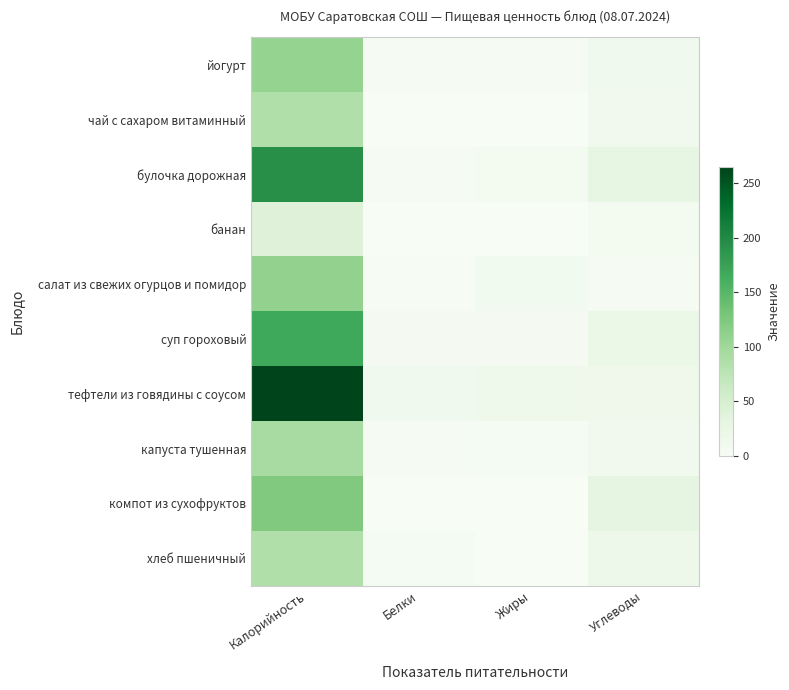

Reading right to left, extract all data points from this chart.

йогурт: Углеводы=12.3	Жиры=4.0	Белки=4.0	Калорийность=107.6
чай с сахаром витаминный: Углеводы=11.3	Жиры=0.2	Белки=0.2	Калорийность=86.4
булочка дорожная: Углеводы=28.5	Жиры=7.4	Белки=3.5	Калорийность=194.0
банан: Углеводы=8.1	Жиры=0.2	Белки=0.9	Калорийность=40.0
салат из свежих огурцов и помидор: Углеводы=3.7	Жиры=10.1	Белки=1.1	Калорийность=110.1
суп гороховый: Углеводы=22.3	Жиры=5.6	Белки=6.2	Калорийность=167.0
тефтели из говядины с соусом: Углеводы=14.6	Жиры=16.5	Белки=11.9	Калорийность=264.6
капуста тушенная: Углеводы=10.7	Жиры=4.6	Белки=2.5	Калорийность=94.0
компот из сухофруктов: Углеводы=31.4	Жиры=0.0	Белки=0.6	Калорийность=124.0
хлеб пшеничный: Углеводы=16.8	Жиры=0.4	Белки=4.8	Калорийность=86.4